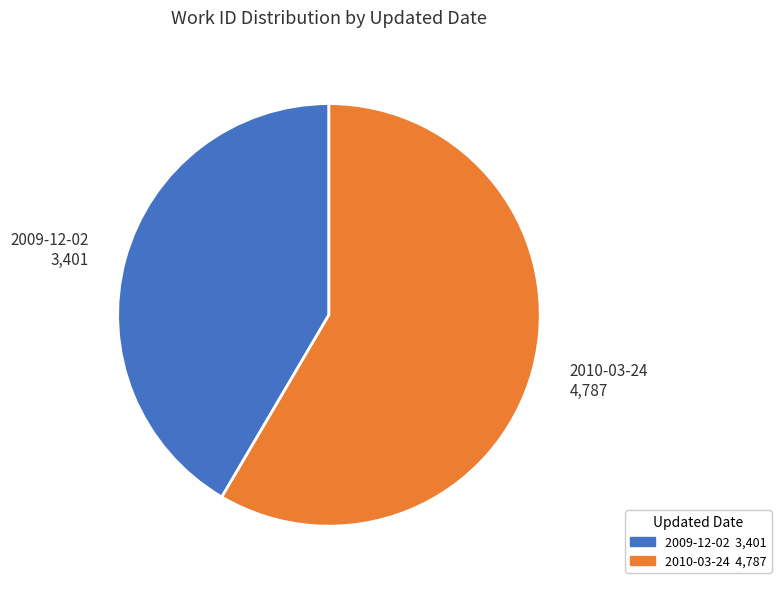

Approximately how many times larger is the value at 2010-03-24 compared to 2009-12-02?

1.4